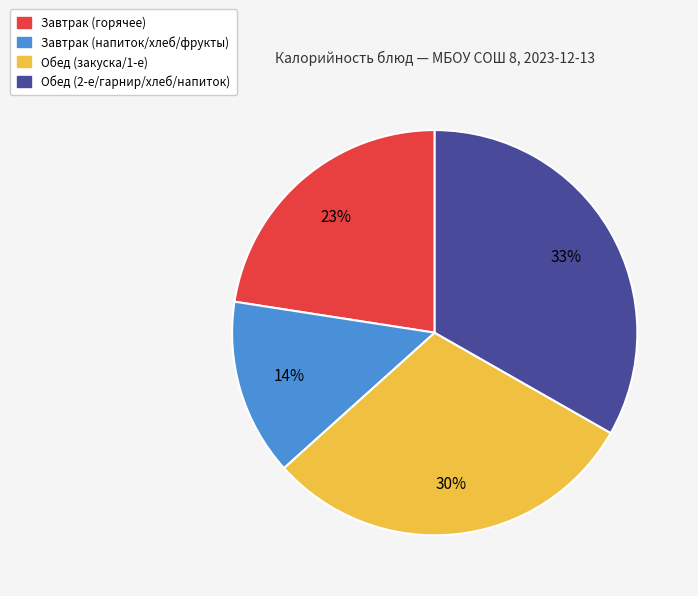

Is there any slice that represents more than half of the pie?

No